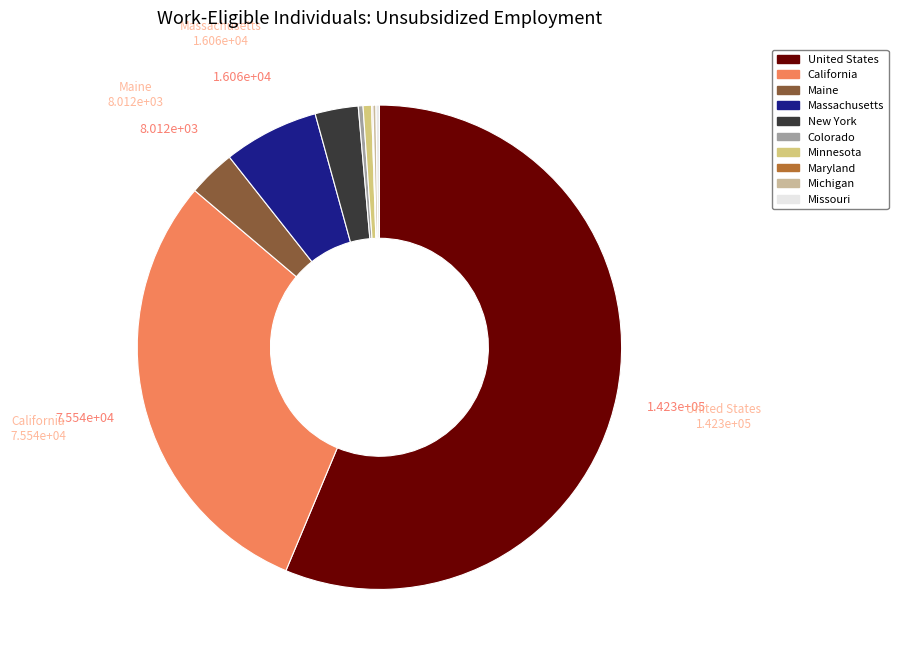

To the nearest percent, what is the difference between the largest and smallest slice percentages?

56%